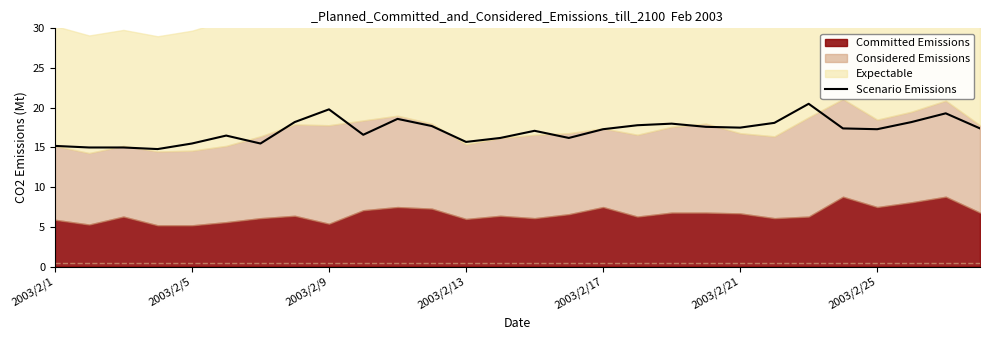

Is it true that the value at 9 is 7.9?

False